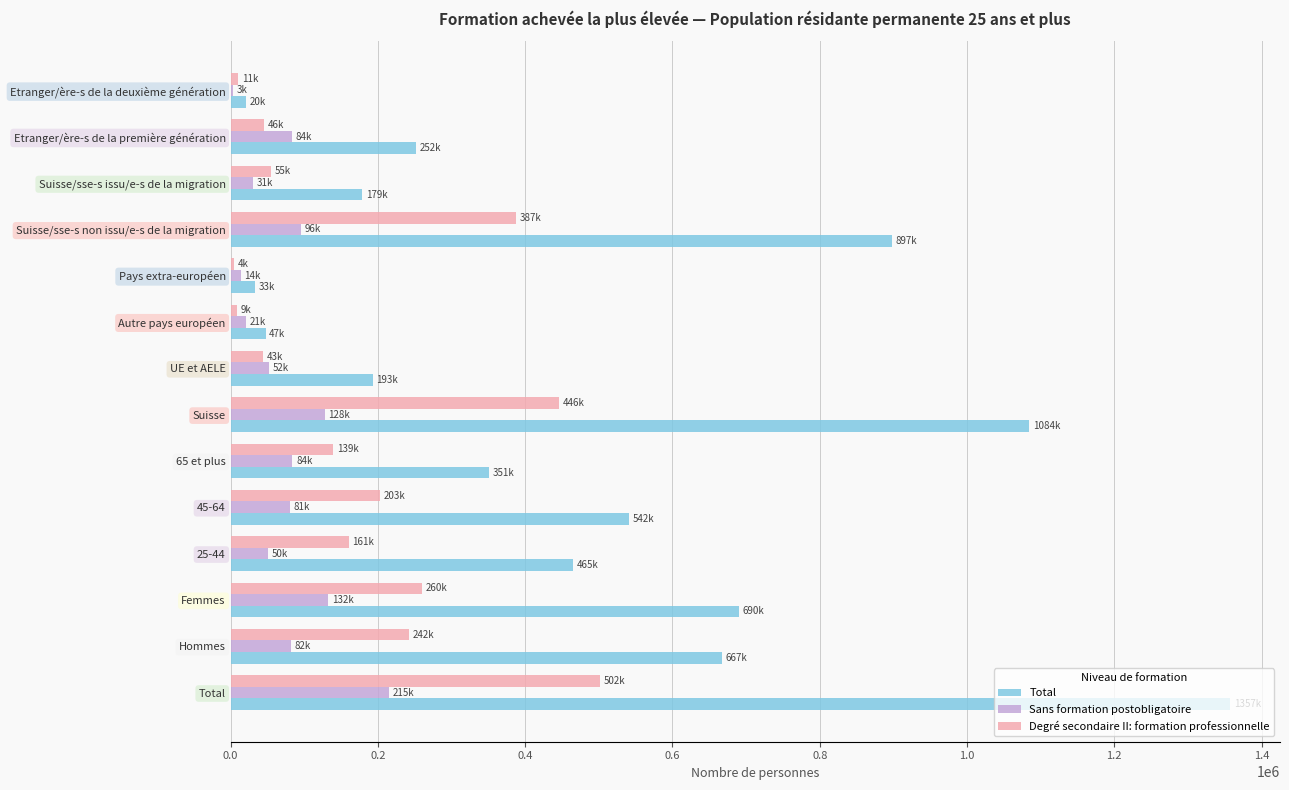

What is the value of the Sans formation postobligatoire bar at the 8th from the left?

51958.2